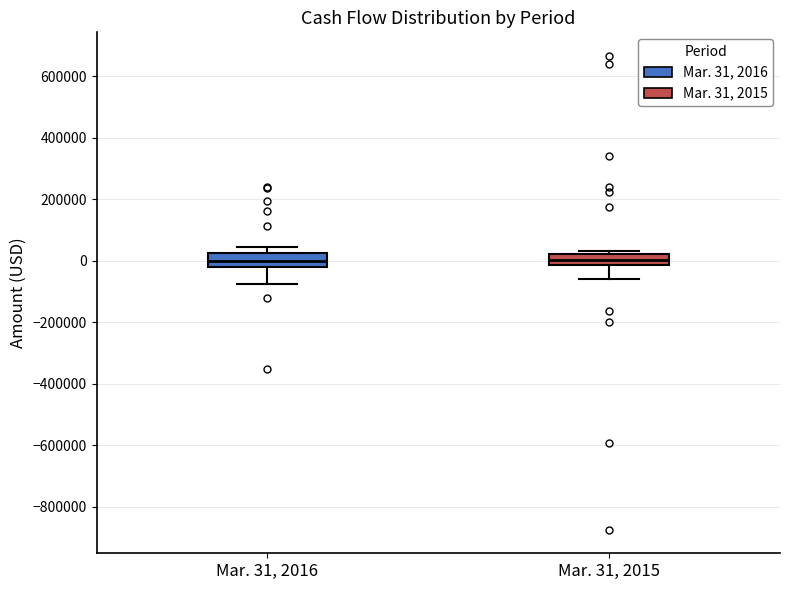

Reading left to right, transcribe this box plot: for each box, give where its median line is, the range the box spans, and where its two whiskers end, as read against the y-axis. The values are not printed on the chart, so give them approximately, as read against the axis.

Mar. 31, 2016: median 0, box -20000 to 20000, whiskers -80000 to 40000
Mar. 31, 2015: median 0, box -20000 to 20000, whiskers -60000 to 40000